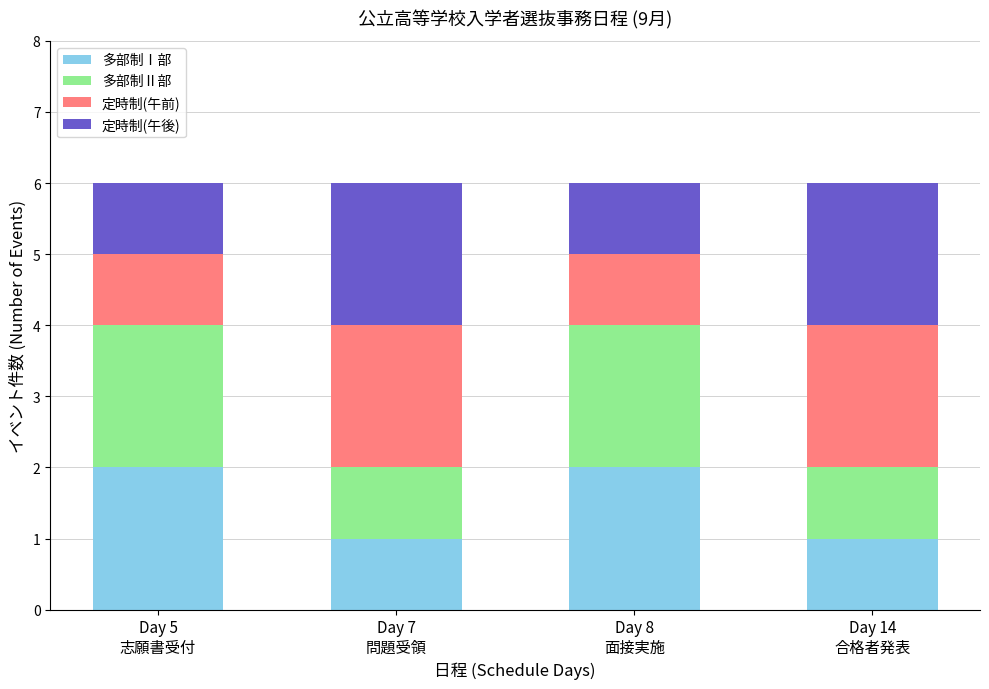

True or false: 多部制Ⅰ部 has a value of 3 at Day 8
面接実施.

False